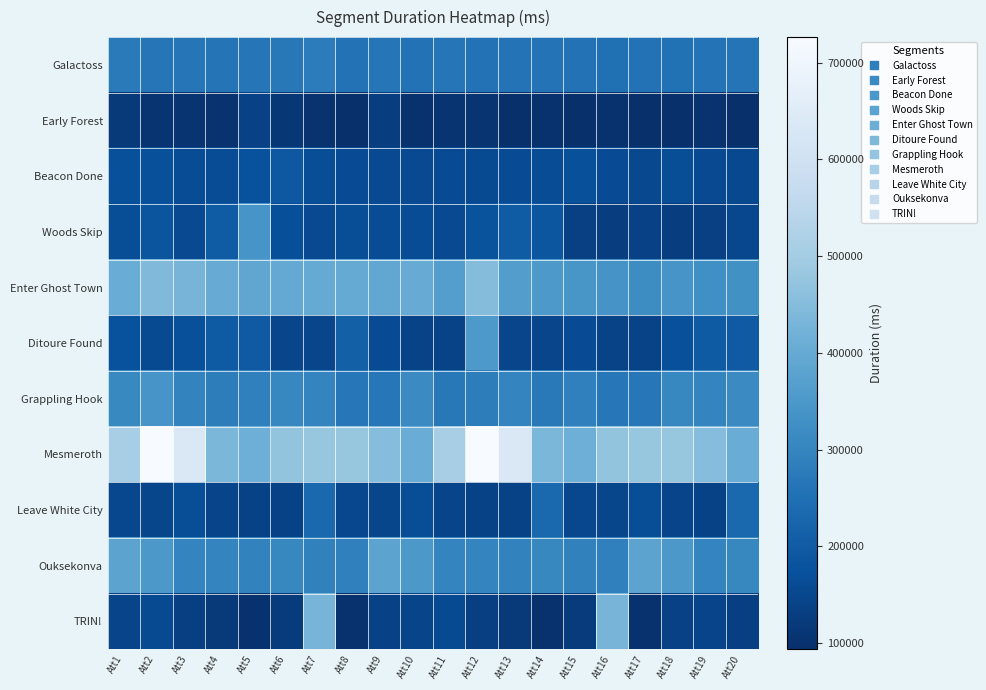

At Att2, list the series in order from largest to smallest.

Mesmeroth, Enter Ghost Town, Ouksekonva, Grappling Hook, Galactoss, Woods Skip, Beacon Done, Ditoure Found, TRIN!, Leave White City, Early Forest